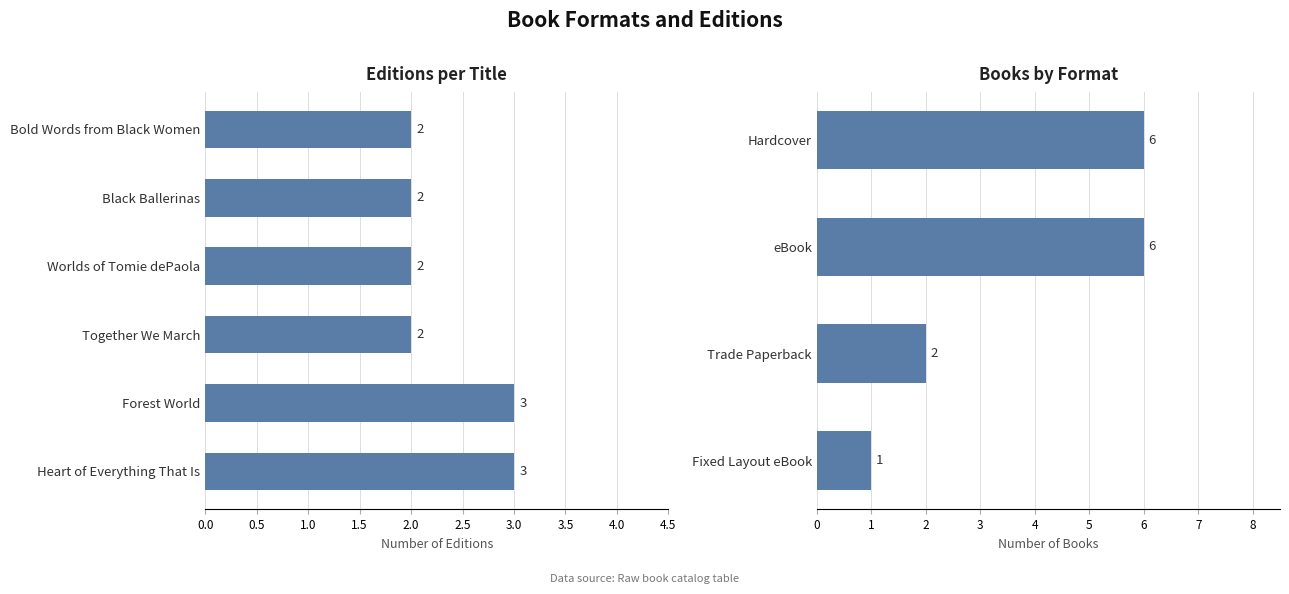

What is the ratio of the value at Black Ballerinas to the value at Worlds of Tomie dePaola?

1.0